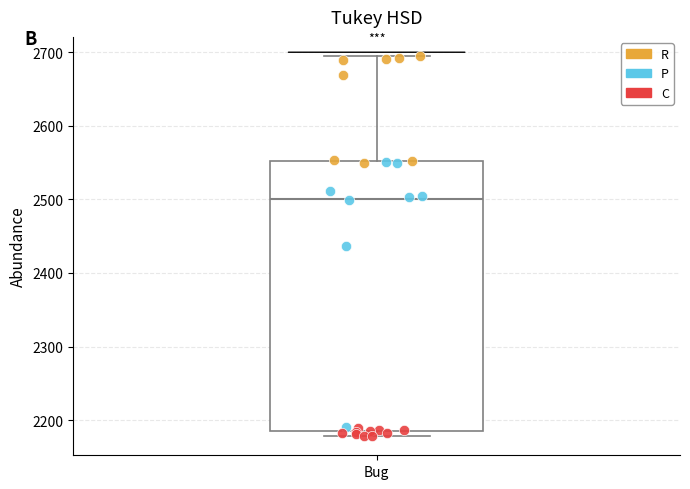

Transcribe this box plot: give where the median line is, the range the box spans, and where the two whiskers end, as read against the y-axis. The values are not printed on the chart, so give them approximately, as read against the axis.

median 2500, box 2190 to 2550, whiskers 2180 to 2700